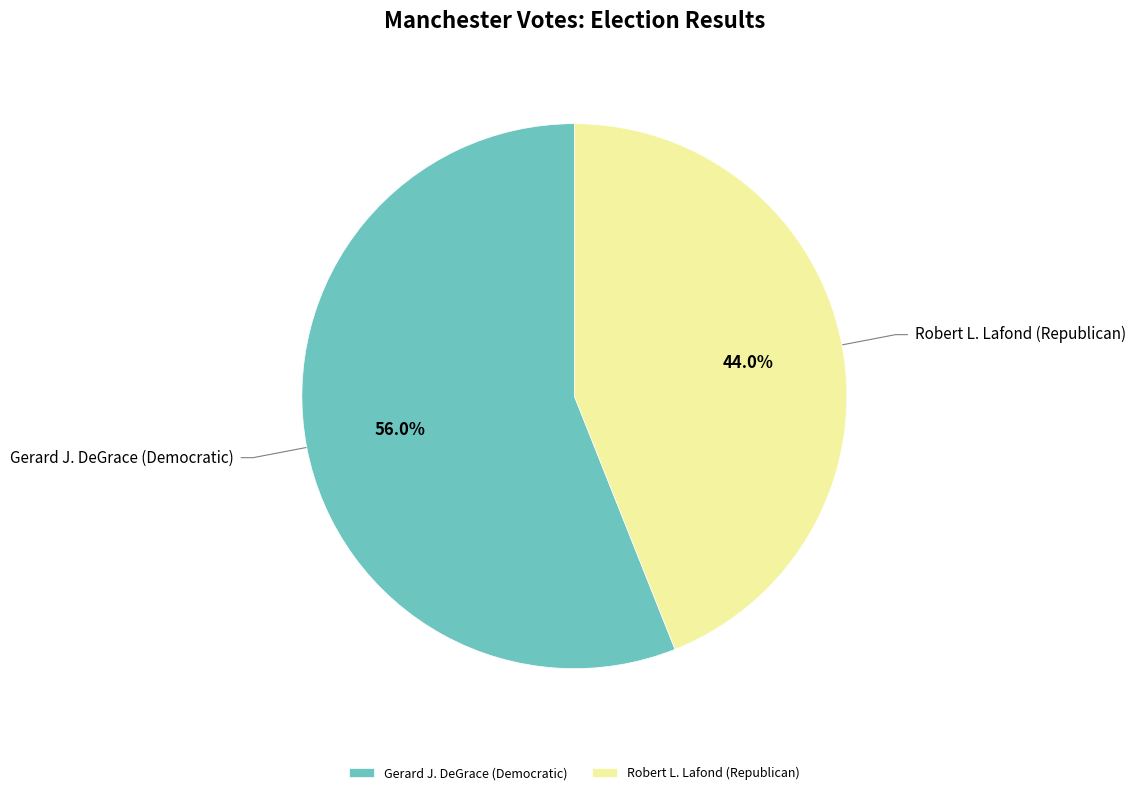

Rank the categories by value from lowest to highest.

Robert L. Lafond (Republican), Gerard J. DeGrace (Democratic)